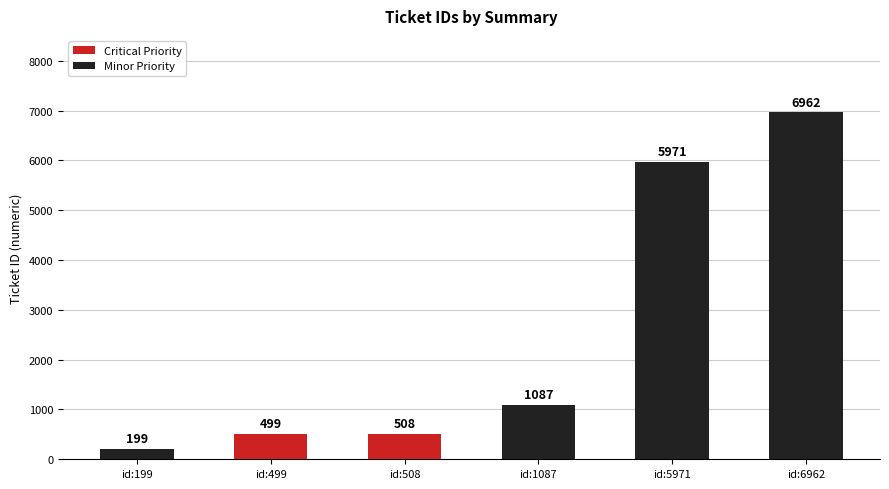

Which label corresponds to the smallest value in the chart?

id:199